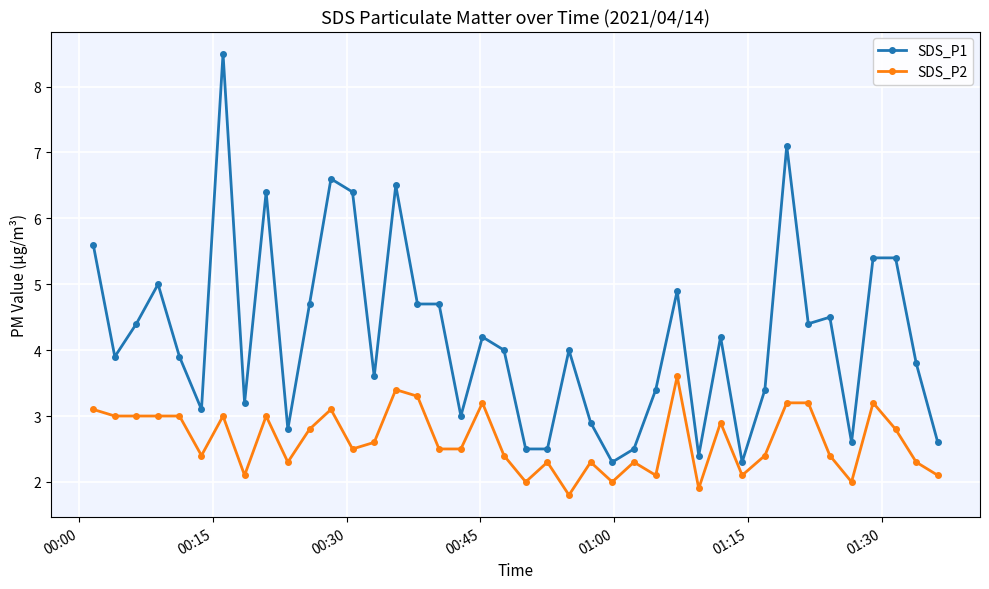

Which series has the largest total across all categories?

SDS_P1